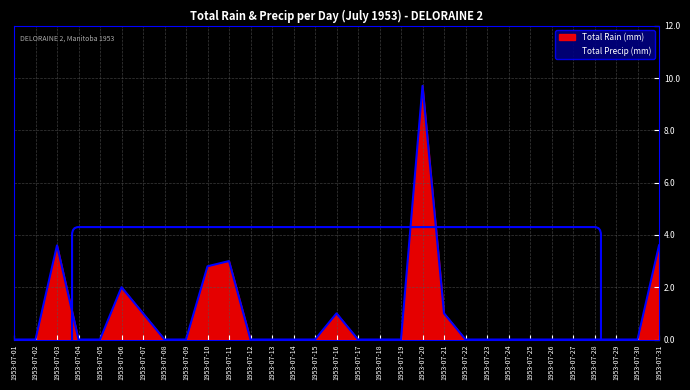

At which category does the data reach its first local peak?

1953-07-03